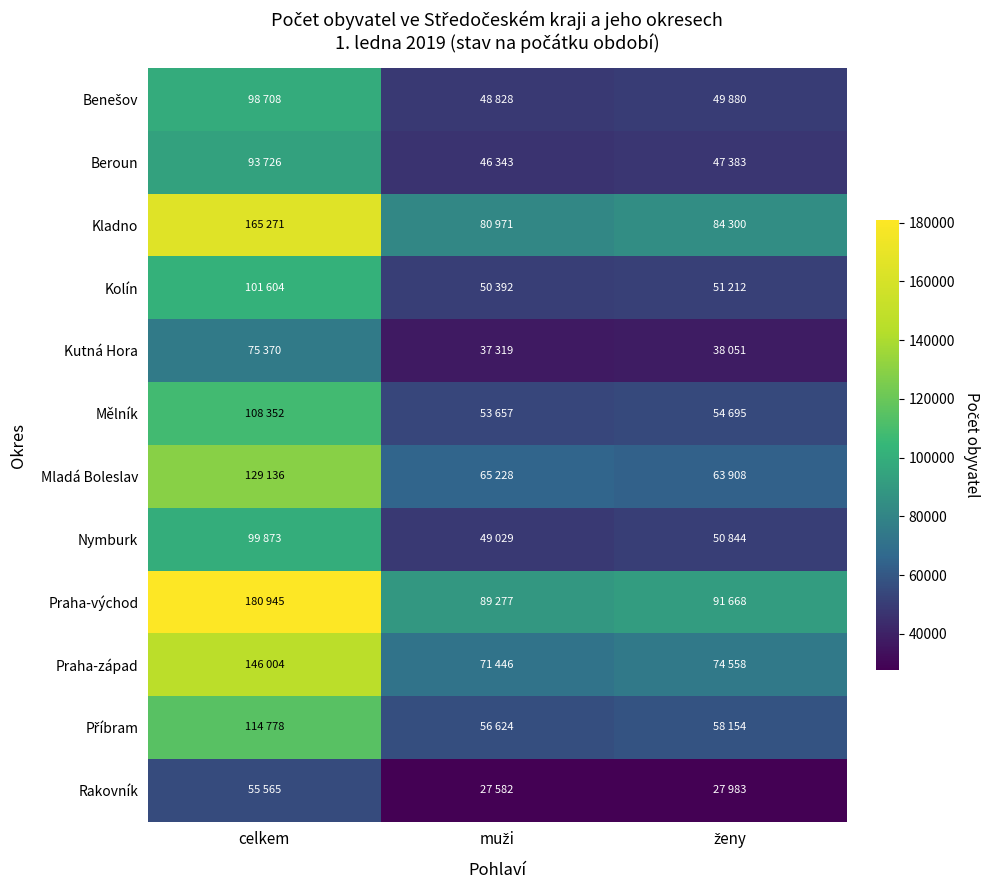

What is the spread (max minus min) of values at celkem?

125380